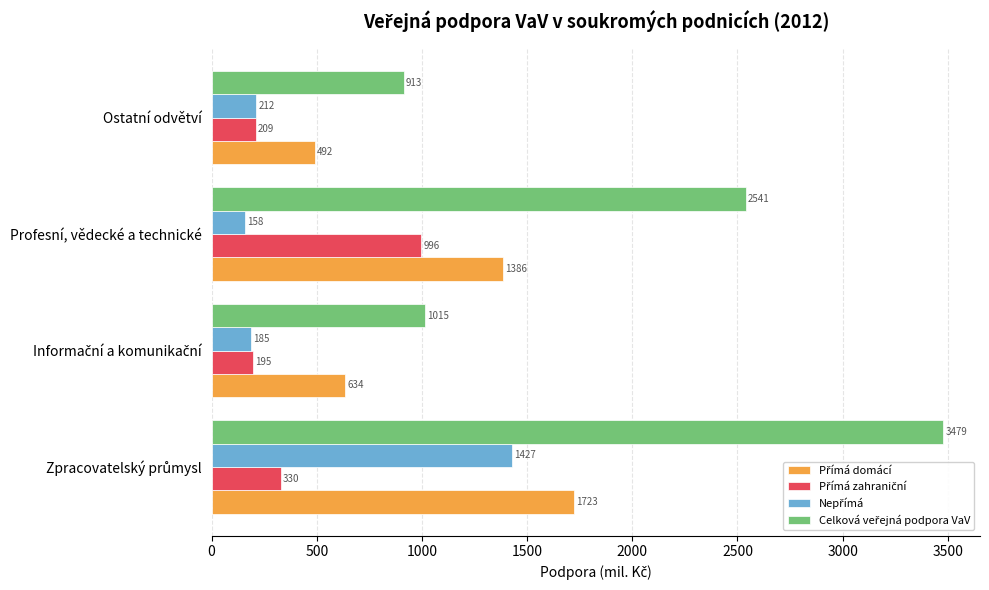

What is the minimum value shown in the chart?

158.2